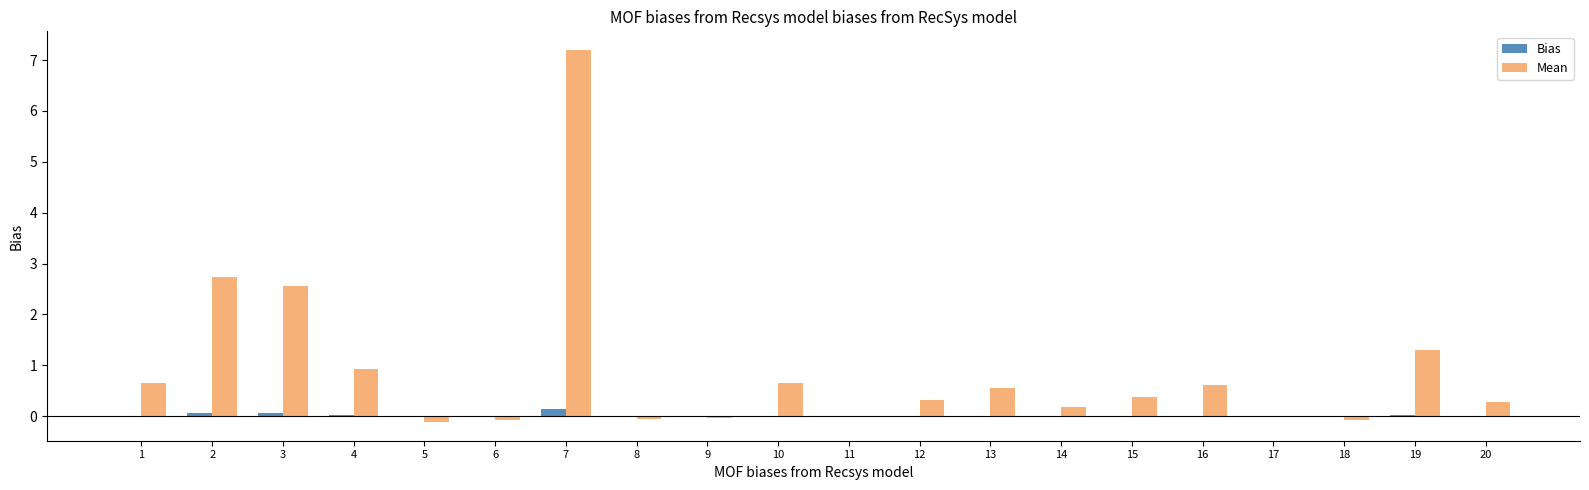

What is the sum of all Bias values?

0.4